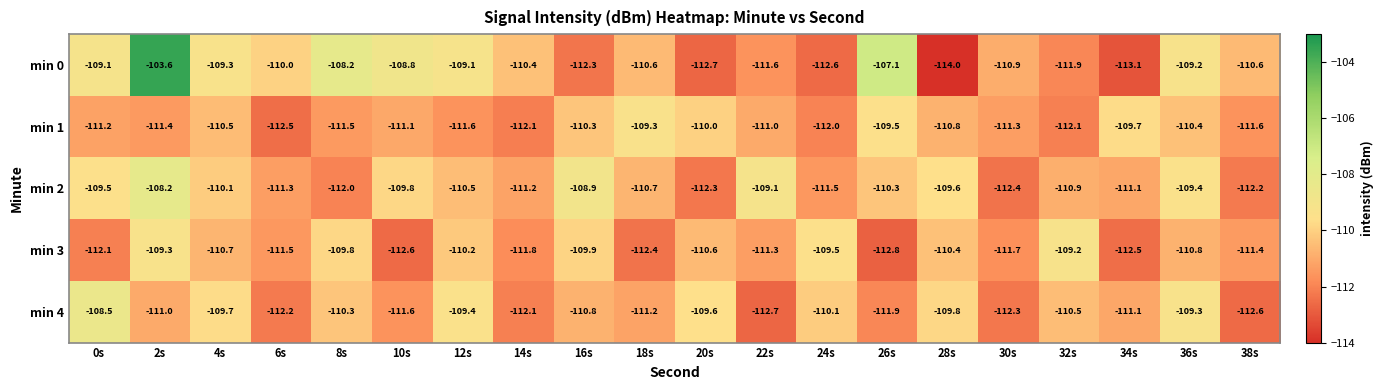

What is the total value across all series at 38s?

-558.4